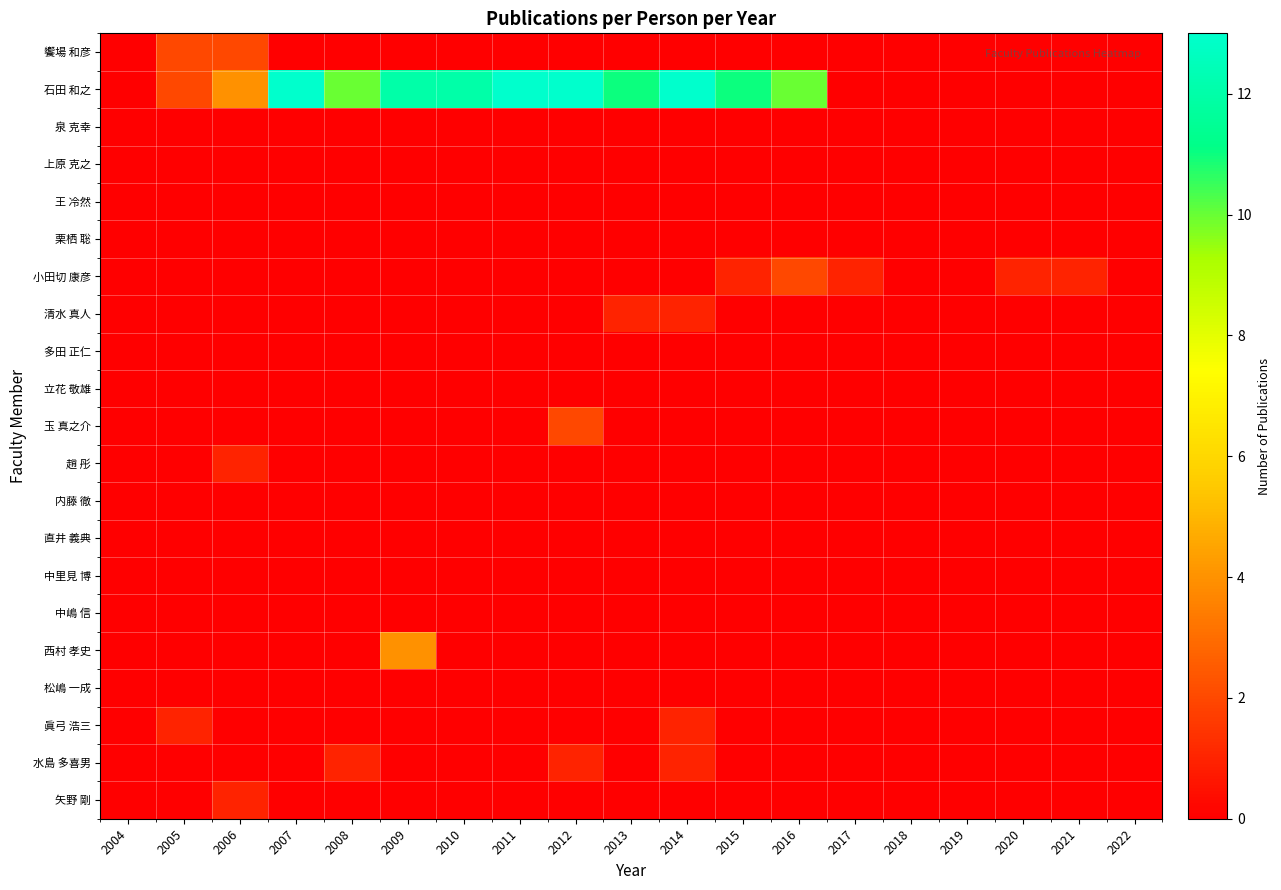

Which series changed the most between 2007 and 2019?

石田 和之